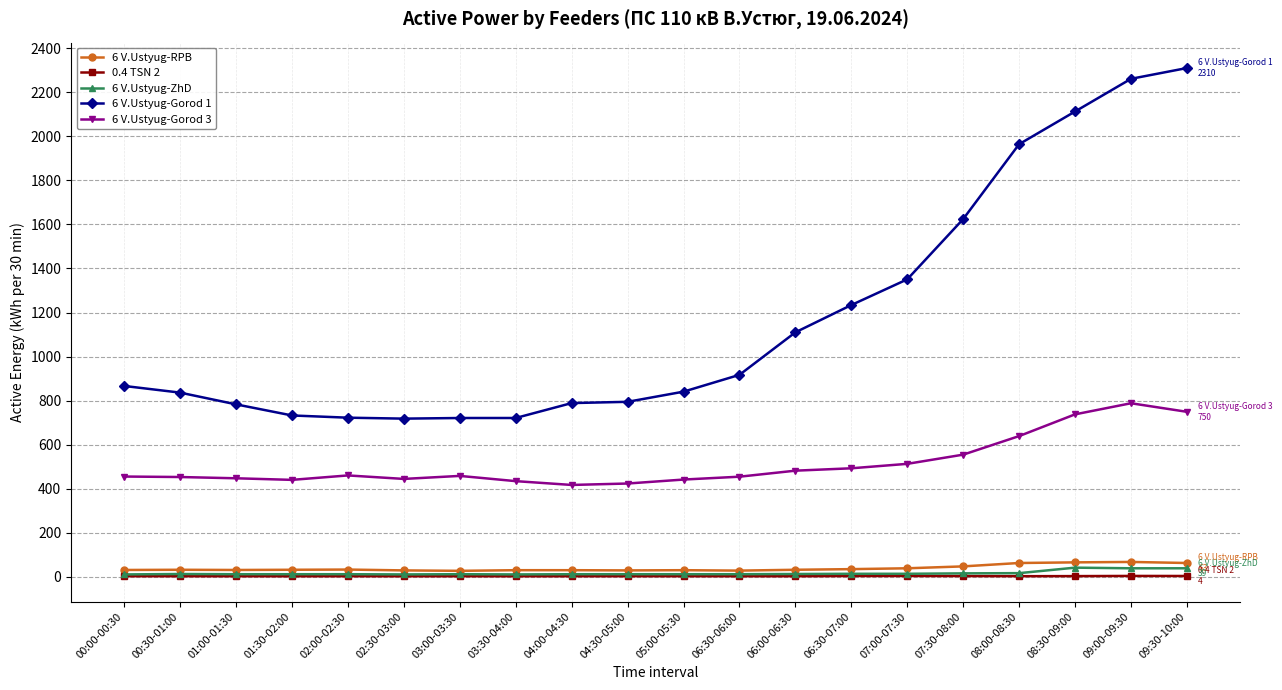

At which label is 6 V.Ustyug-Gorod 1 closest to 1514?

07:30-08:00